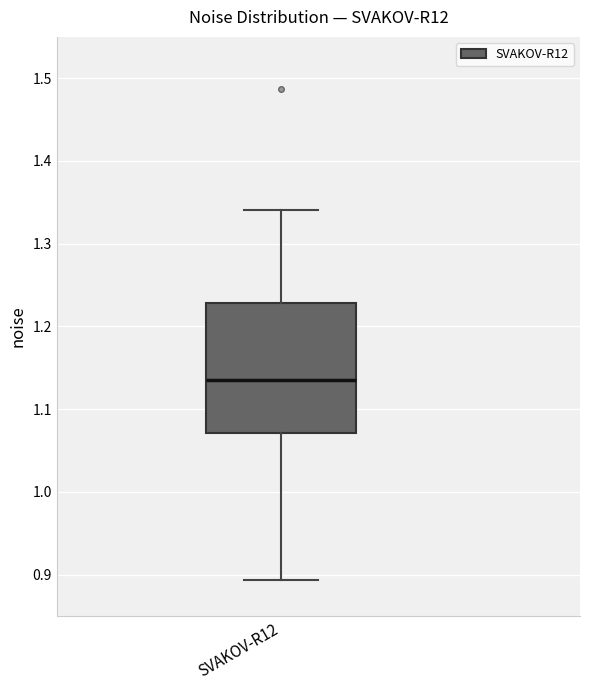

Where is the upper edge of the box for SVAKOV-R12 on the y-axis? The values are not printed on the chart, so give them approximately, as read against the axis.

1.23